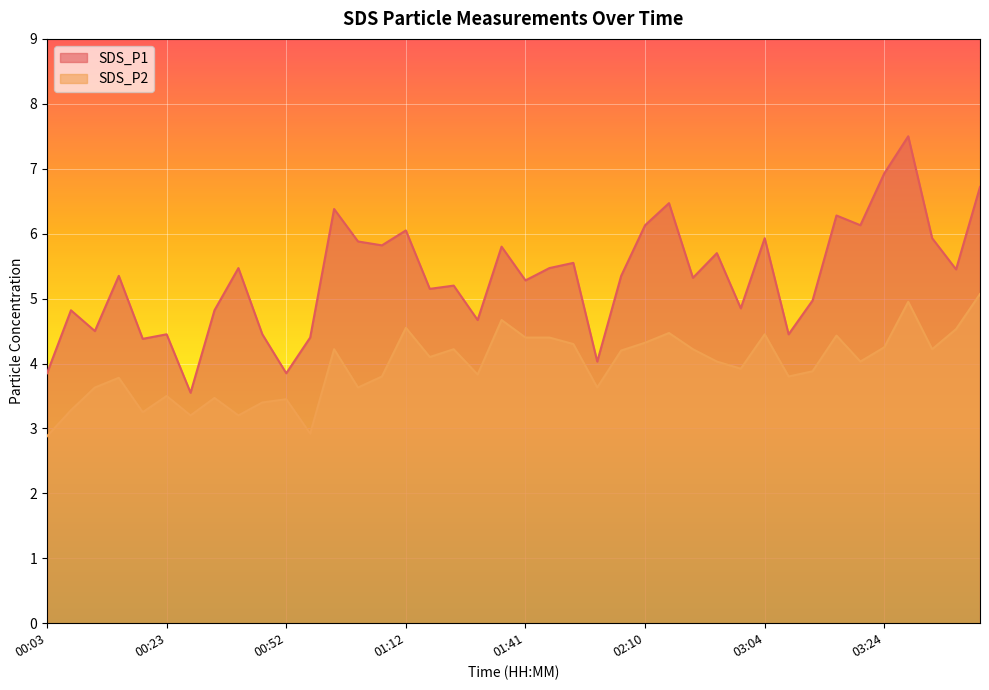

How many interior local peaks does the SDS_P2 series have?

12